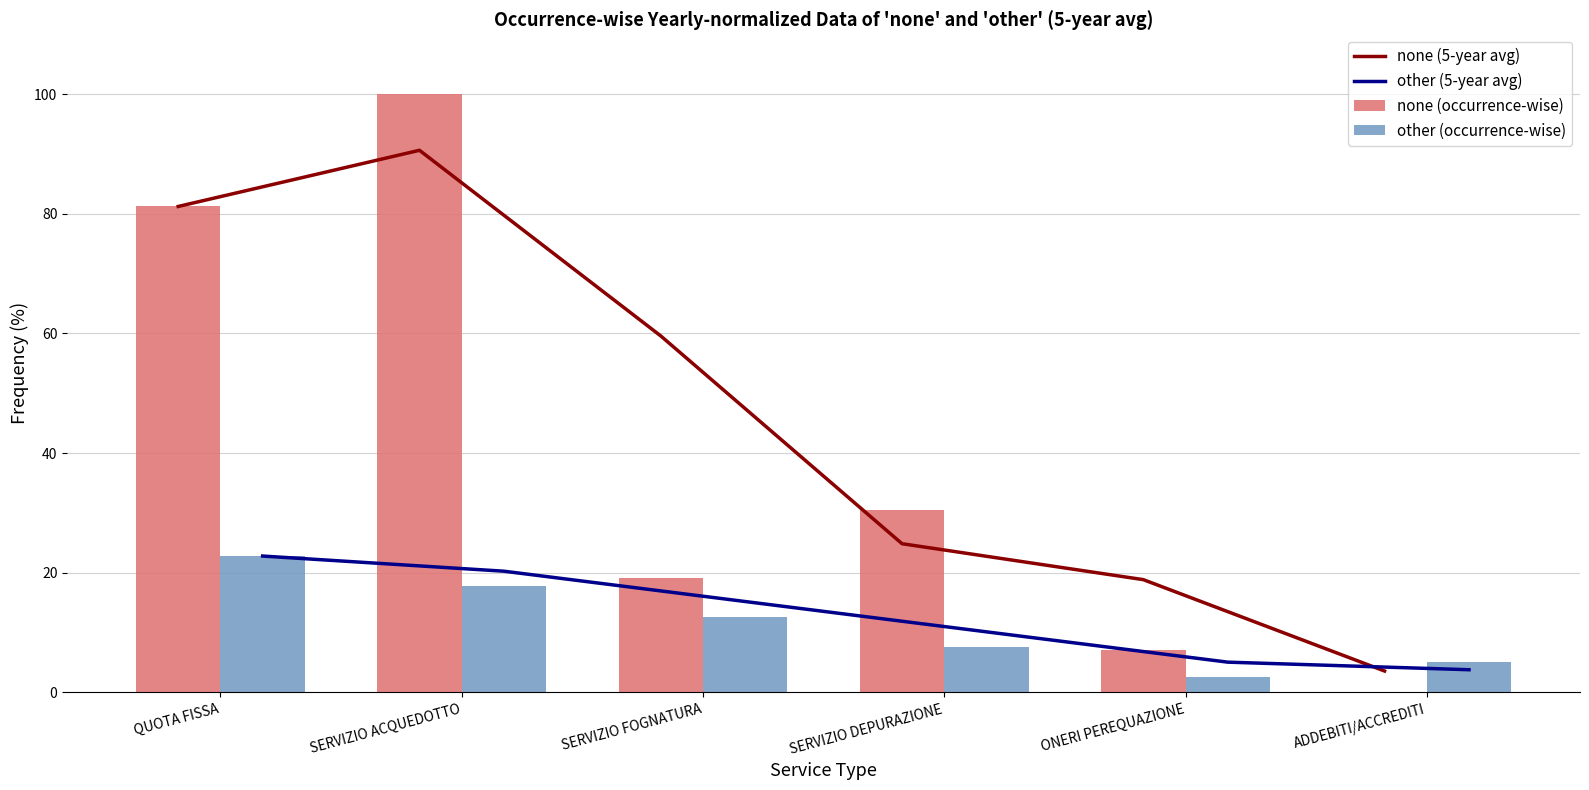

What is the minimum value for other (5-year avg)?

3.8